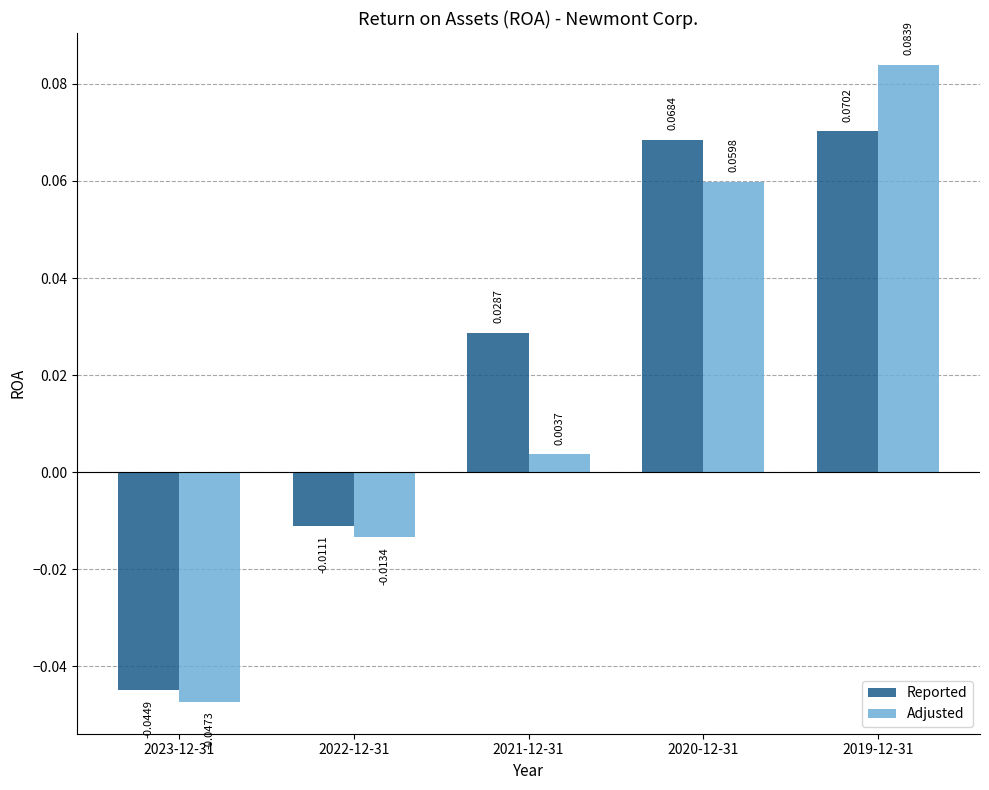

Which series has the largest range (max minus min)?

Adjusted